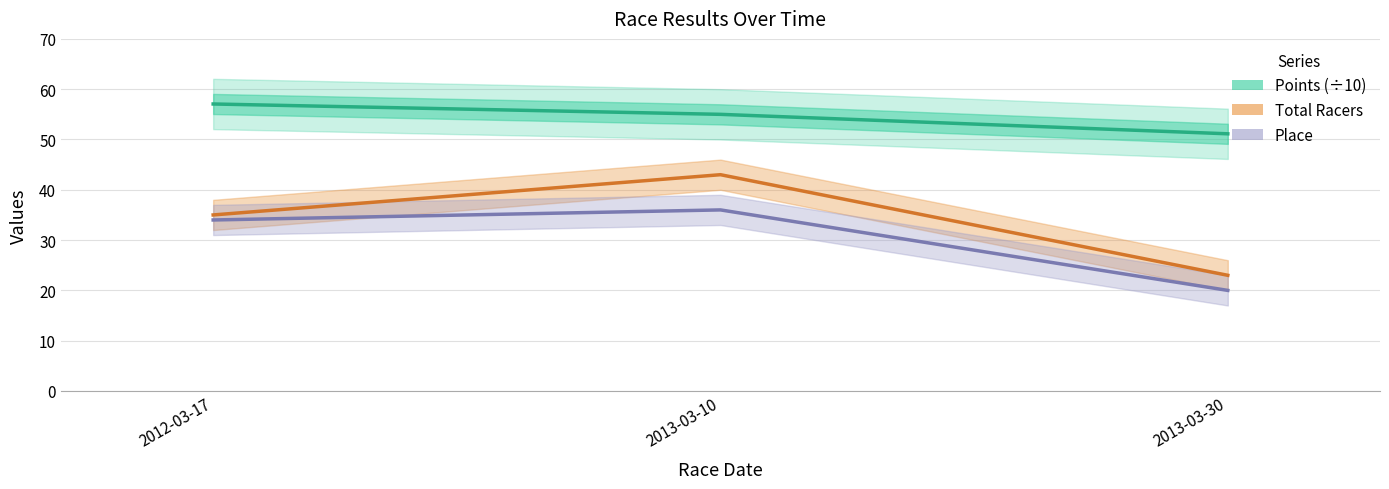

Rank the series by their average value, from lowest to highest.

Place, Total Racers, Points (÷10)